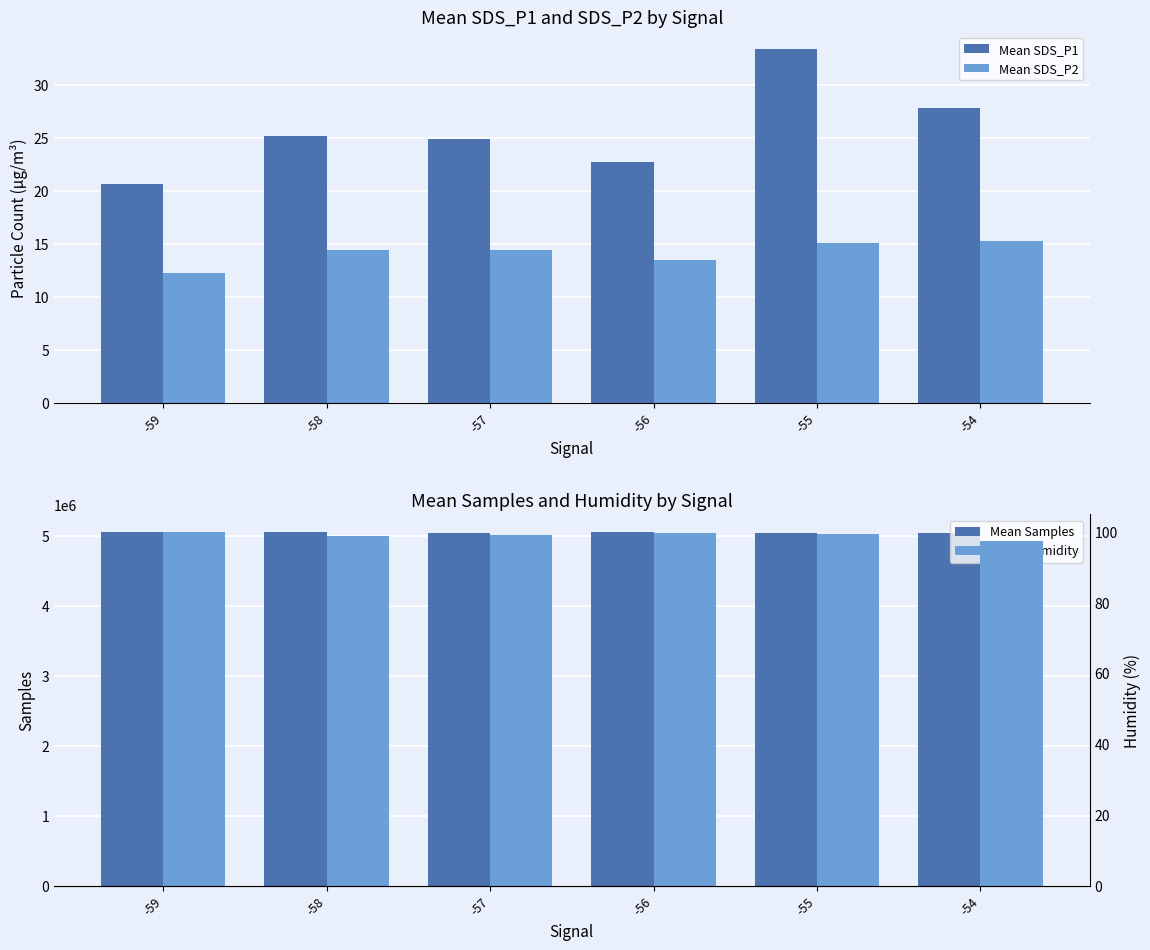

What is the difference between the second highest and minimum values in the Mean Humidity series?

2.1